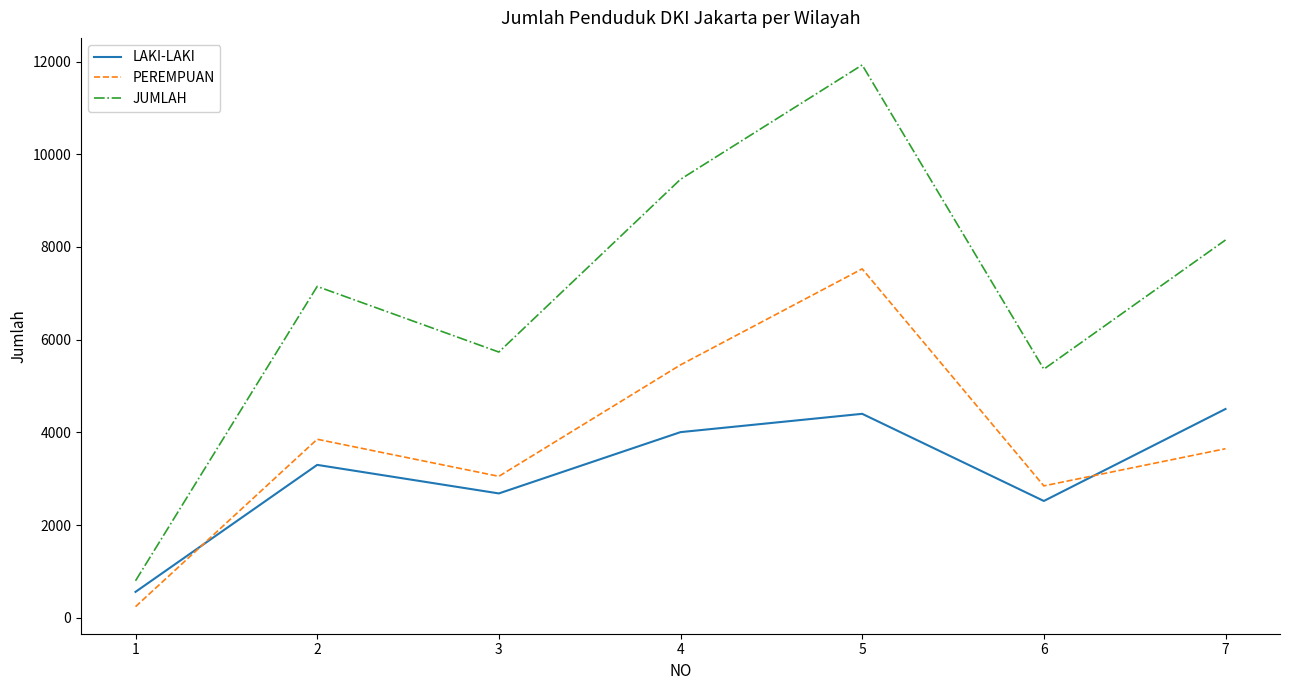

Rank the series at 4 from lowest to highest value.

LAKI-LAKI, PEREMPUAN, JUMLAH